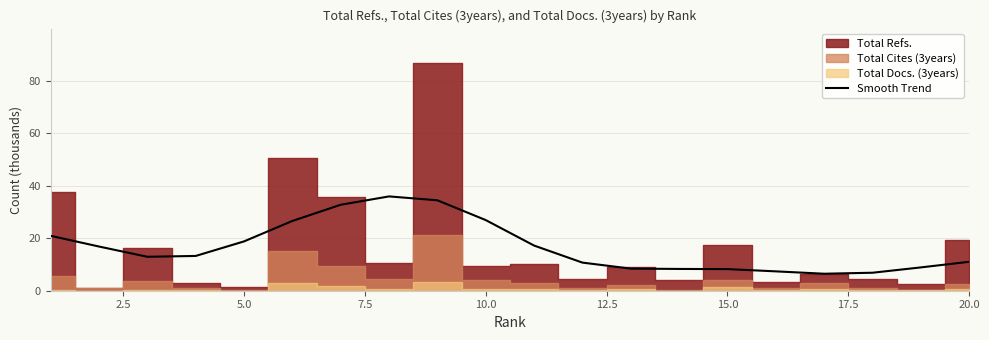

True or false: the data has more than 1 interior local peaks.

False